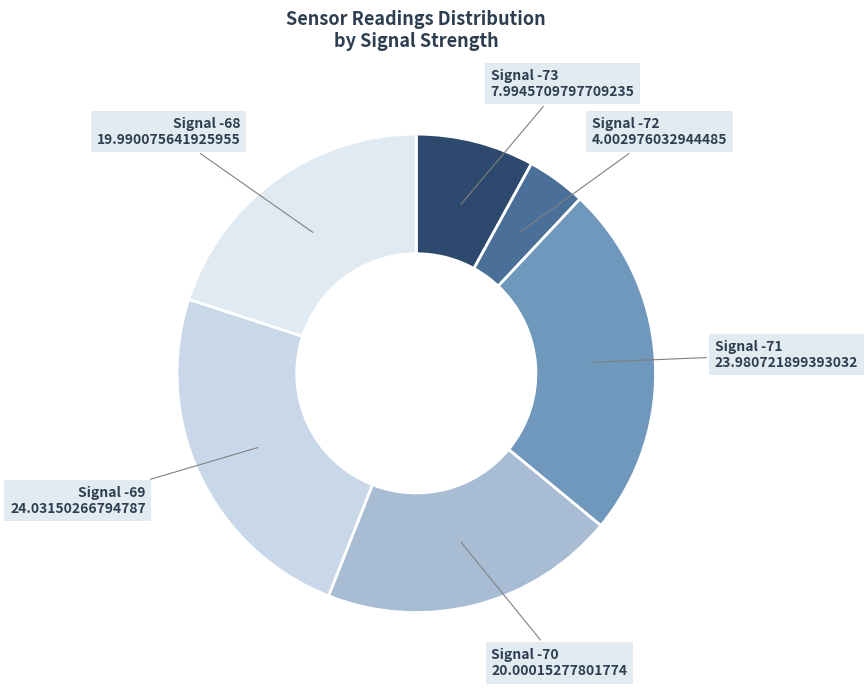

Between Signal -68 and Signal -71, which is larger?

Signal -71